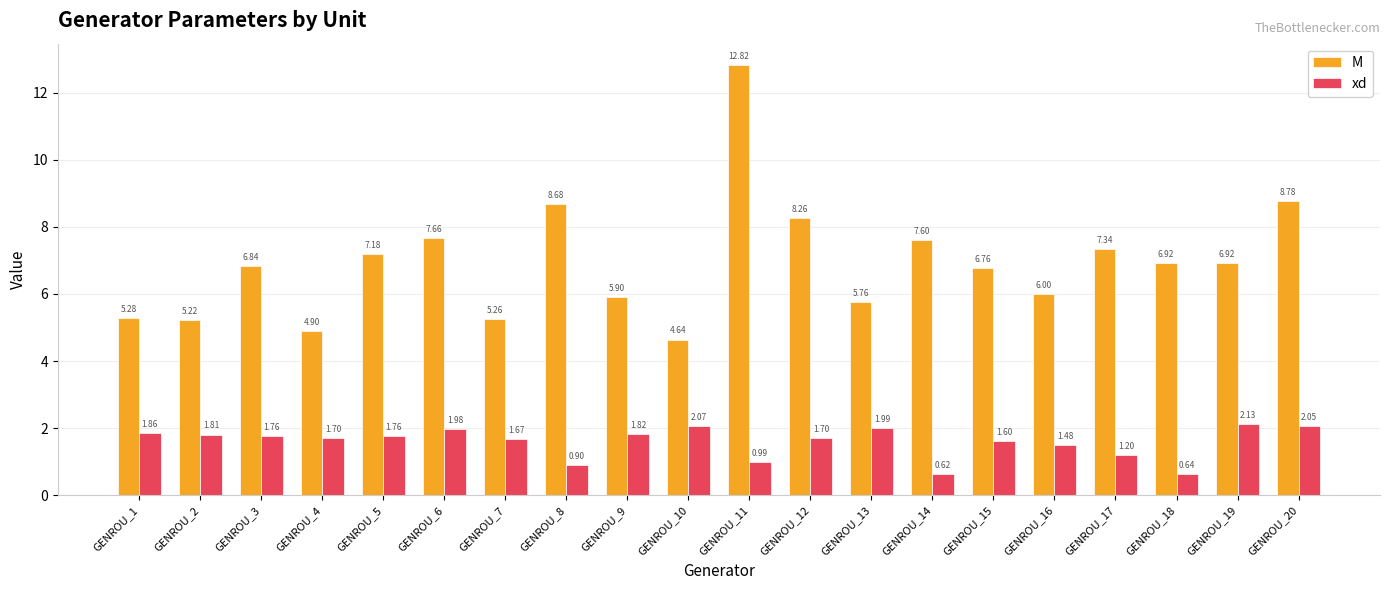

What is the difference between the xd values at GENROU_2 and GENROU_20?

0.2